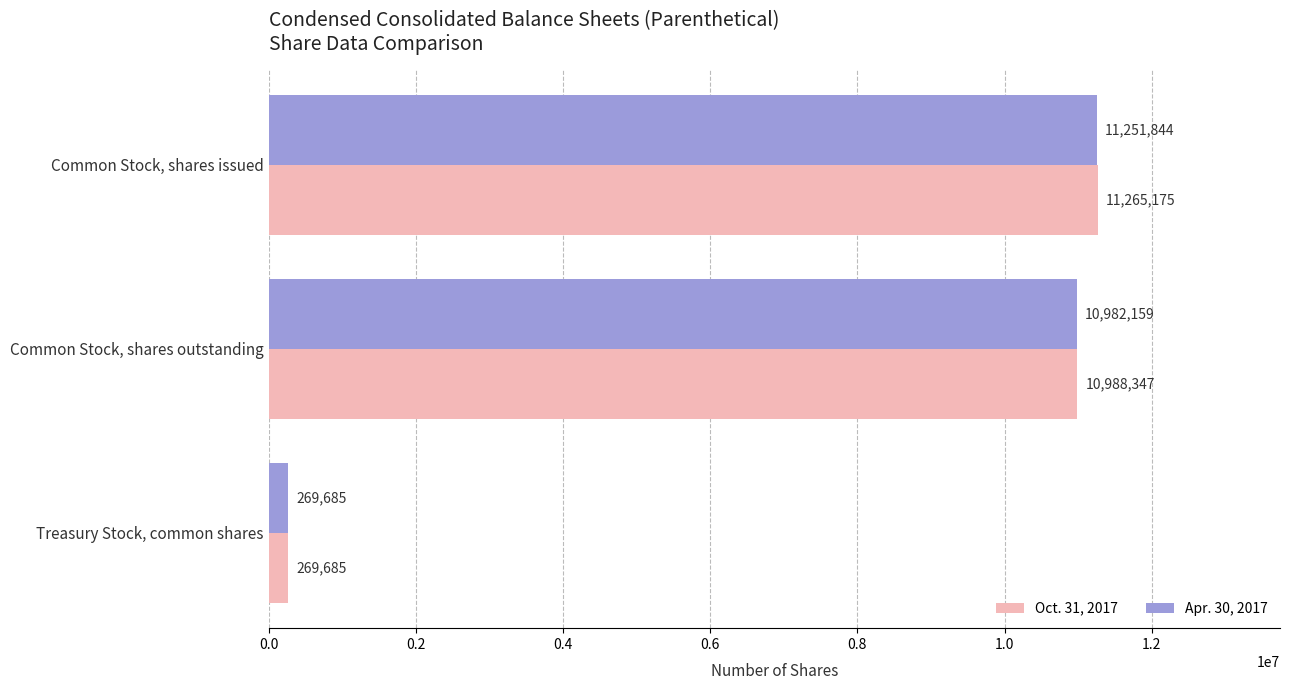

At which label does Oct. 31, 2017 reach its minimum?

Treasury Stock, common shares